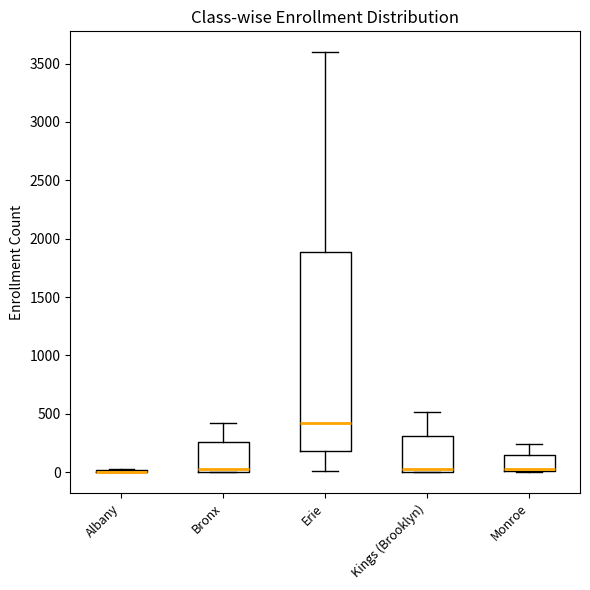

Reading left to right, transcribe this box plot: for each box, give where its median line is, the range the box spans, and where its two whiskers end, as read against the y-axis. The values are not printed on the chart, so give them approximately, as read against the axis.

Albany: box collapsed to a line at 0, whiskers 0 to 0
Bronx: median 50, box 0 to 250, whiskers 0 to 400
Erie: median 400, box 200 to 1900, whiskers 0 to 3600
Kings (Brooklyn): median 50, box 0 to 300, whiskers 0 to 500
Monroe: median 50, box 0 to 150, whiskers 0 to 250